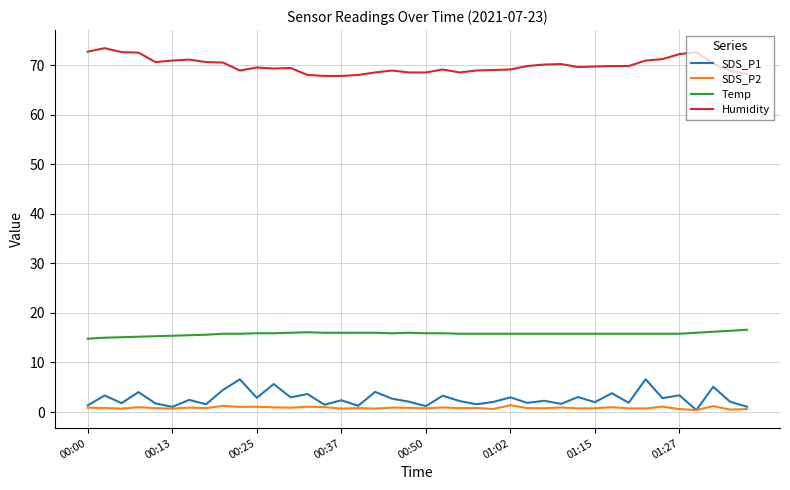

List the series in order of their peak value, lowest first.

SDS_P2, SDS_P1, Temp, Humidity